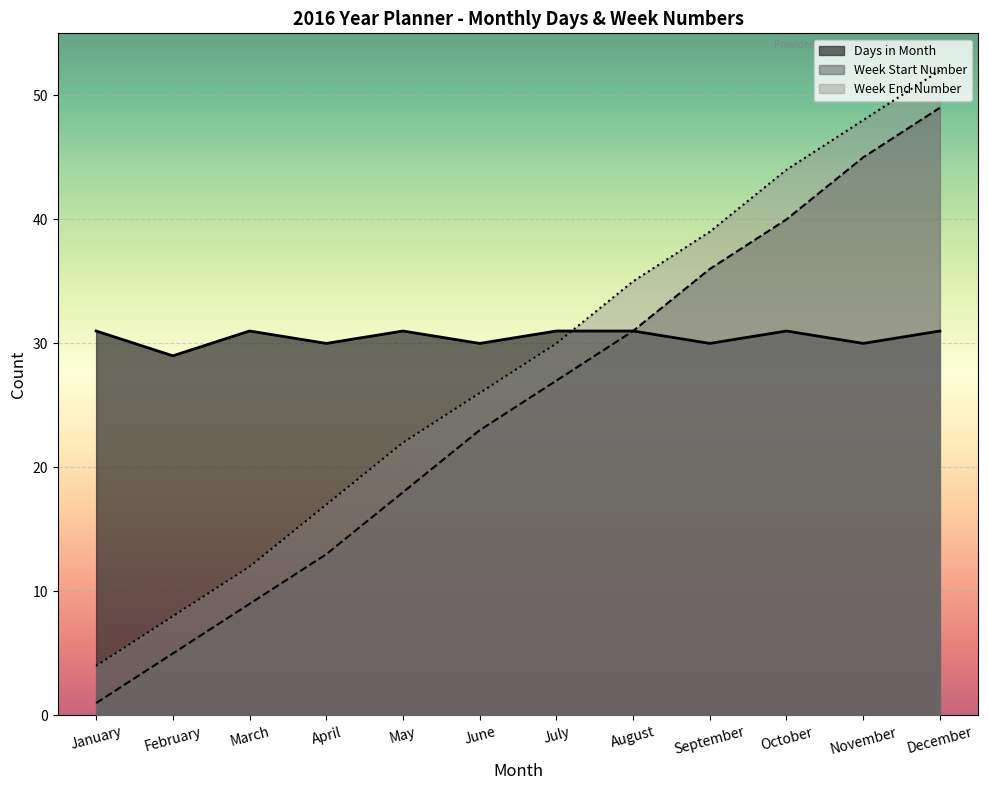

True or false: Week Number and January intersect in this chart.

False